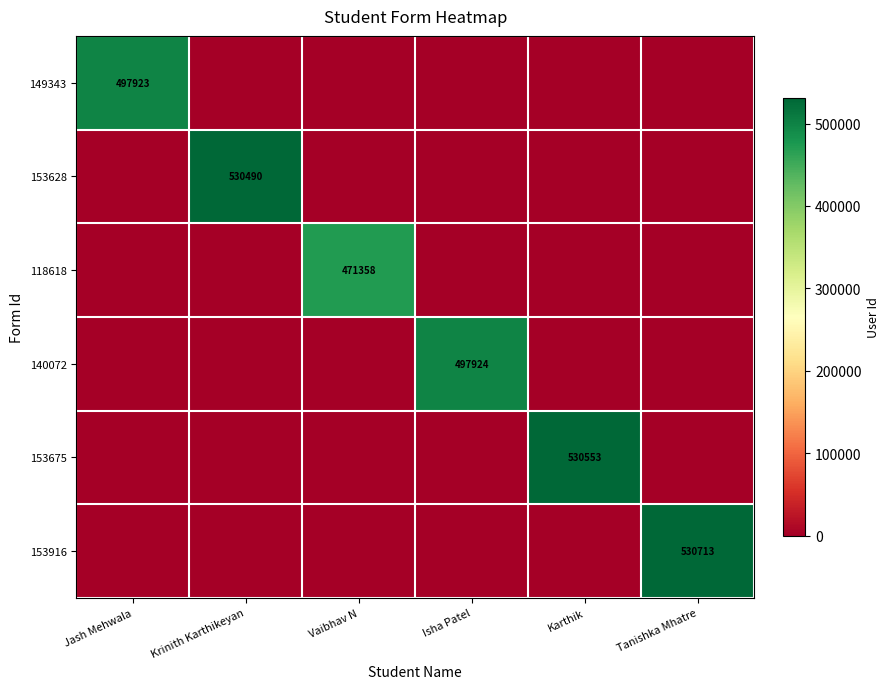

Is it true that 153628 equals 530490 at Krinith Karthikeyan?

True